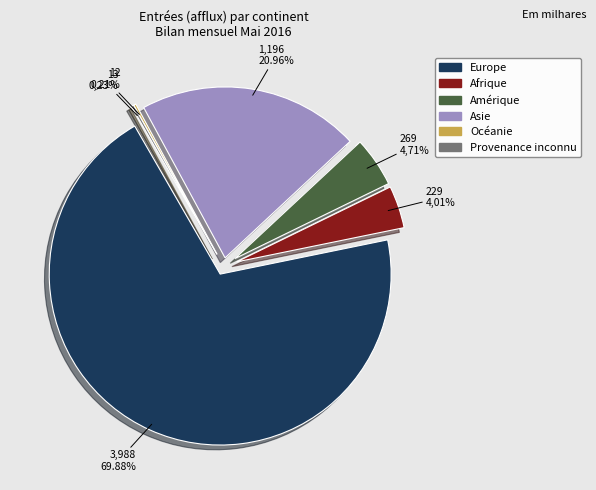

What is the majority slice?

Europe